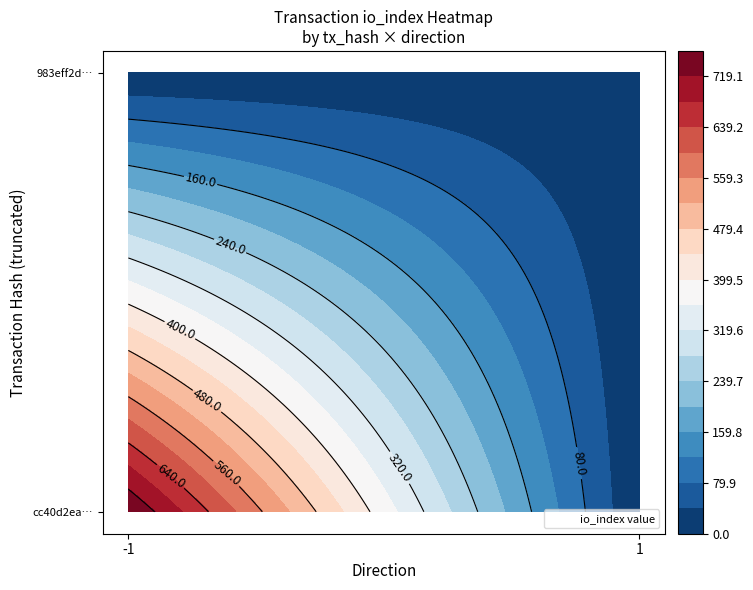

Rank the series by their maximum value, from highest to lowest.

cc40d2eaef2e6edffe5a6676d73ffb0c8a12771, 983eff2d61ac9a4be270e388bde2692c0307352